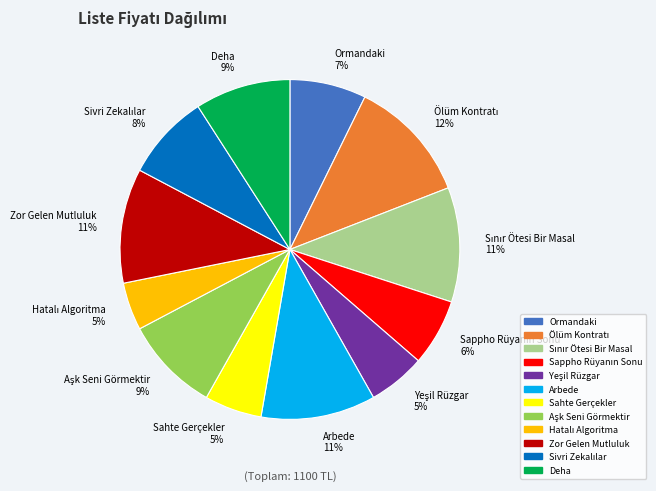

How many segments does this pie chart have?

12